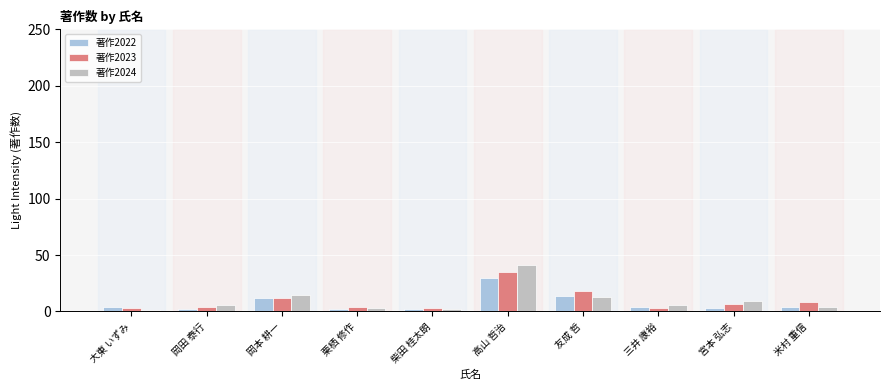

What is the highest value of the 著作2024 series?

41